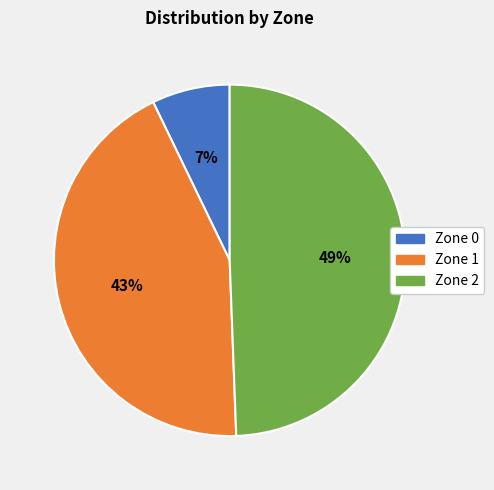

Is Zone 2 the majority of the pie?

No